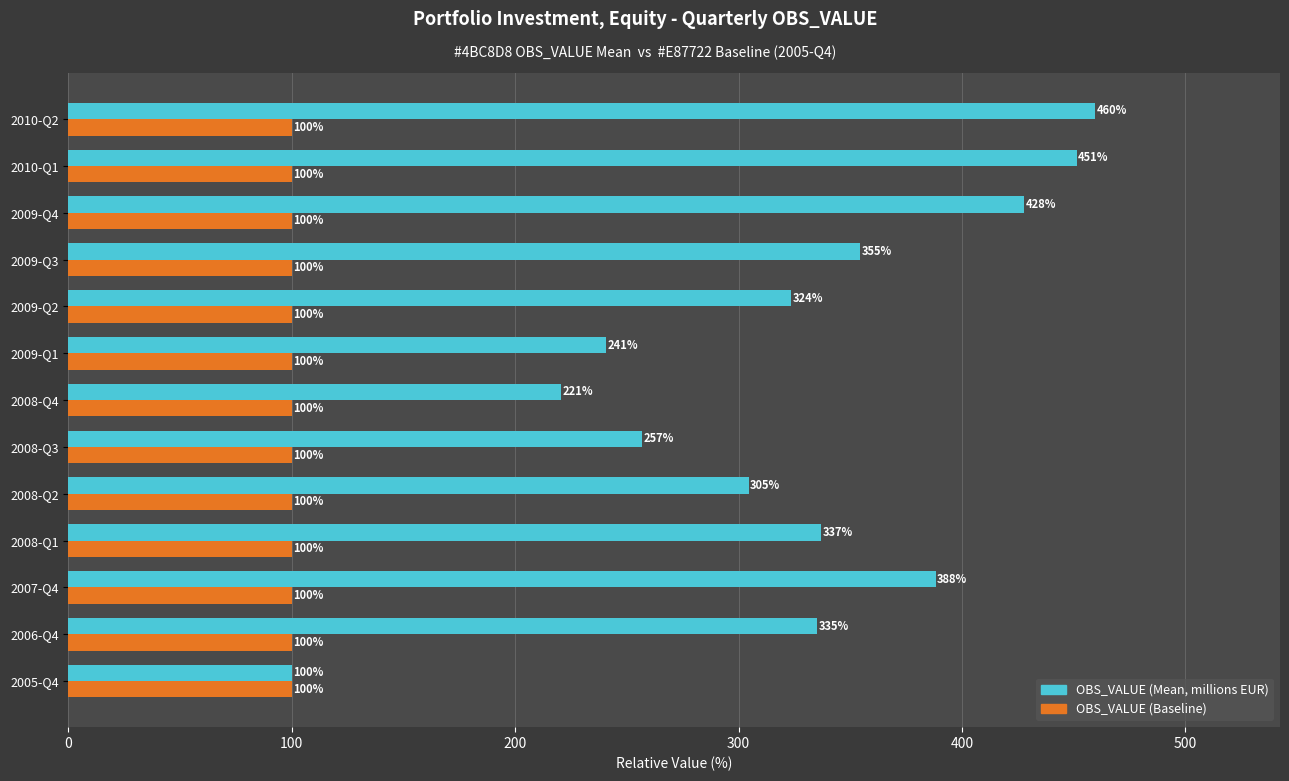

Rank the series at 2007-Q4 from highest to lowest value.

OBS_VALUE (Mean, millions EUR), OBS_VALUE (Baseline)